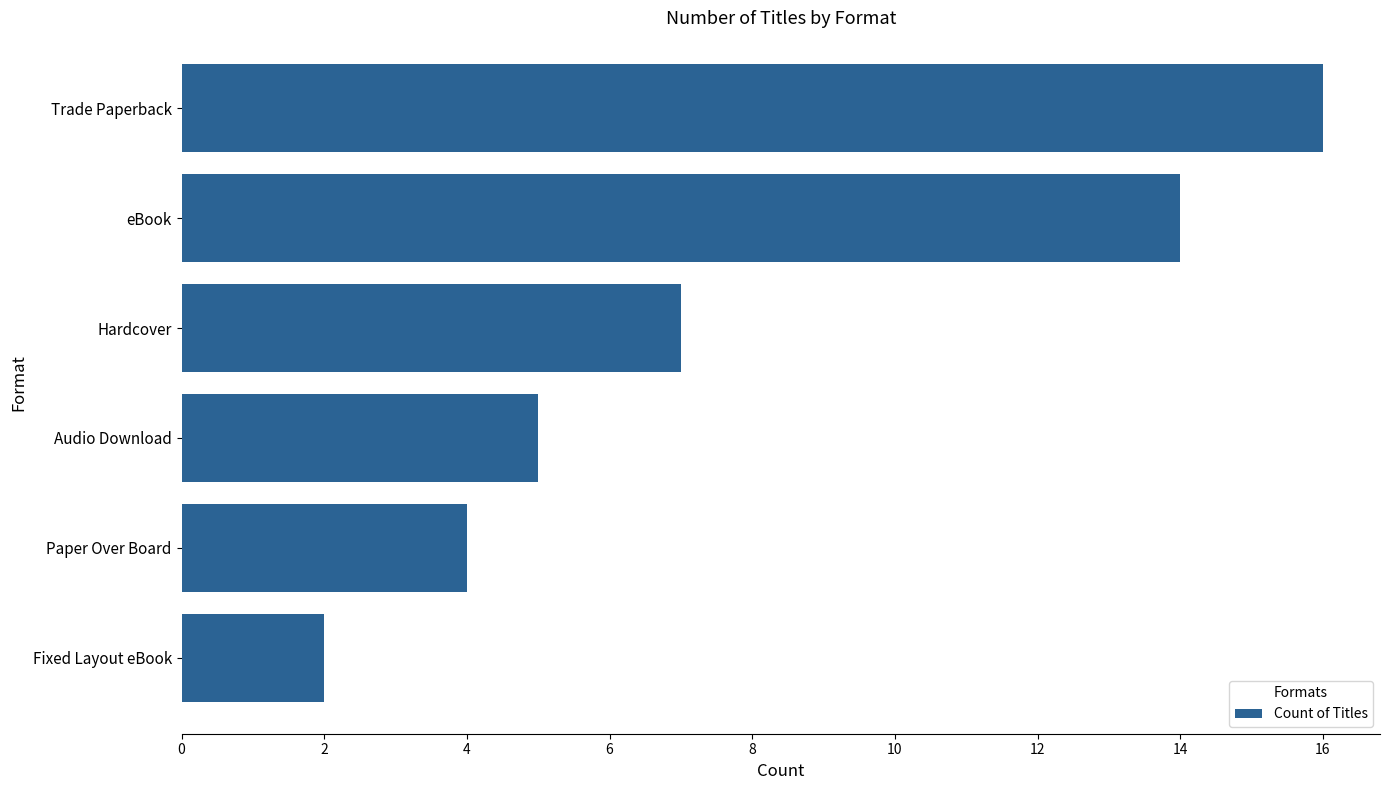

Reading bottom to top, what are all the values shown in this chart?

2	4	5	7	14	16